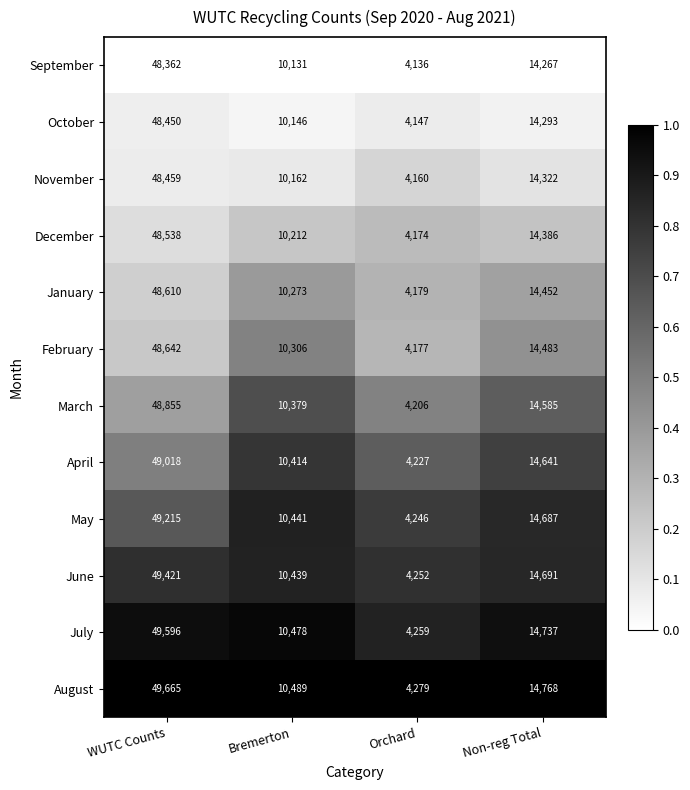

Count the number of data series in this chart.

12